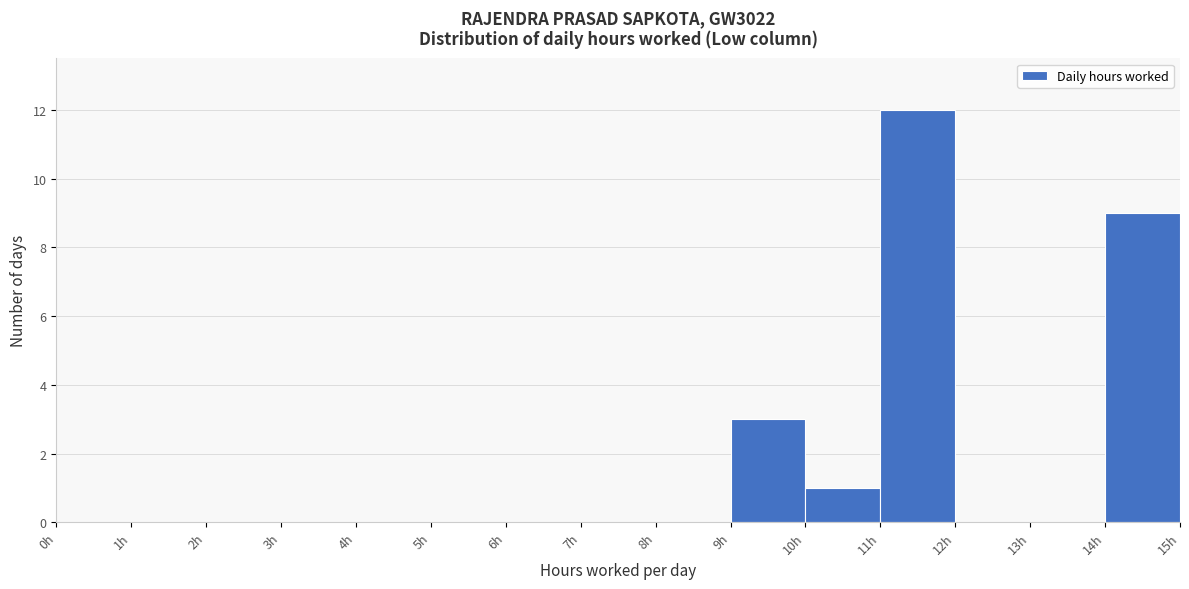

Over which range of the x-axis is the bar tallest?

11 to 12